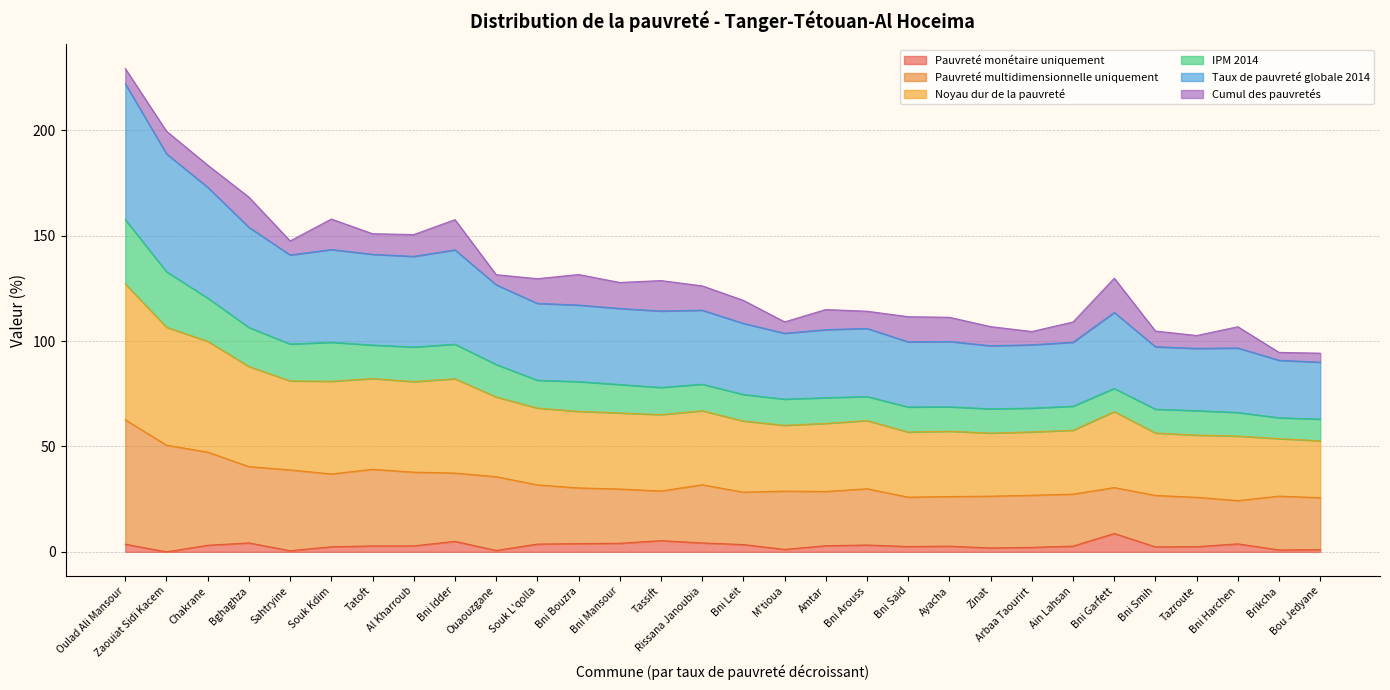

Does the chart display data point markers on the line(s)?

No